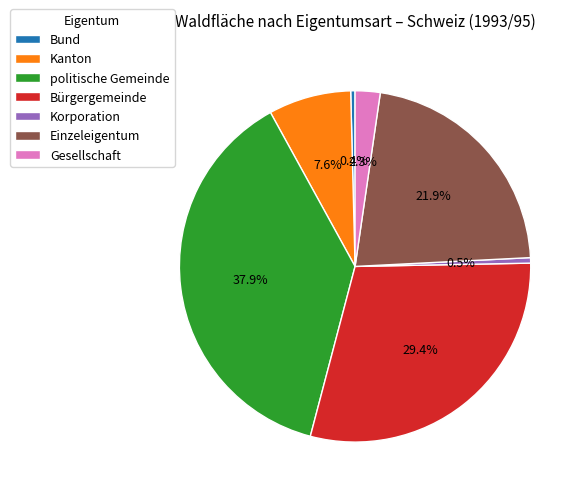

Is there a majority slice in this chart?

No